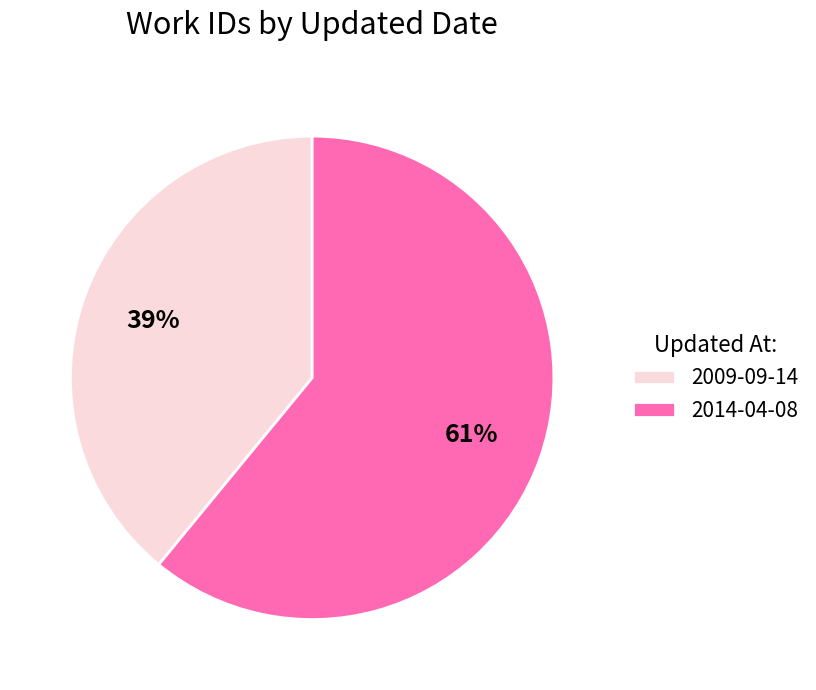

Rank the categories by value from lowest to highest.

2009-09-14, 2014-04-08